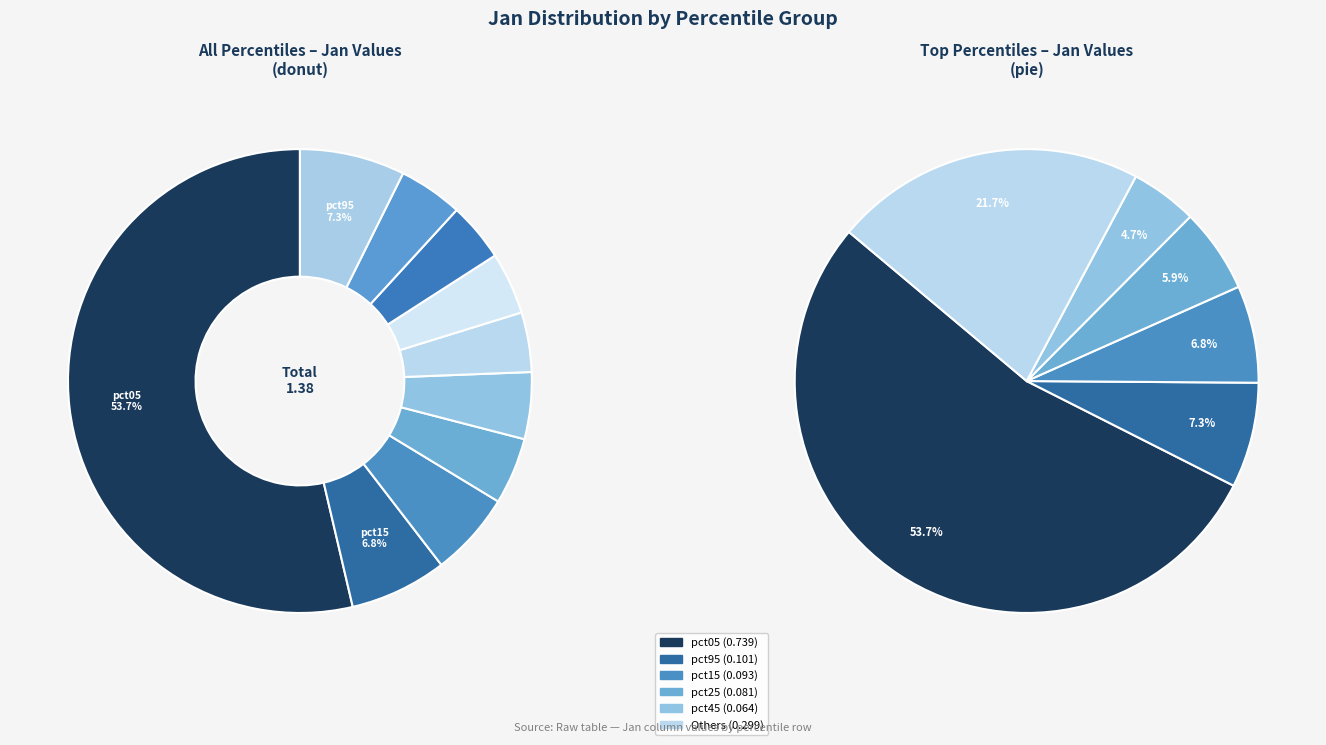

What is the change in value from pct05 to pct75?

-0.7